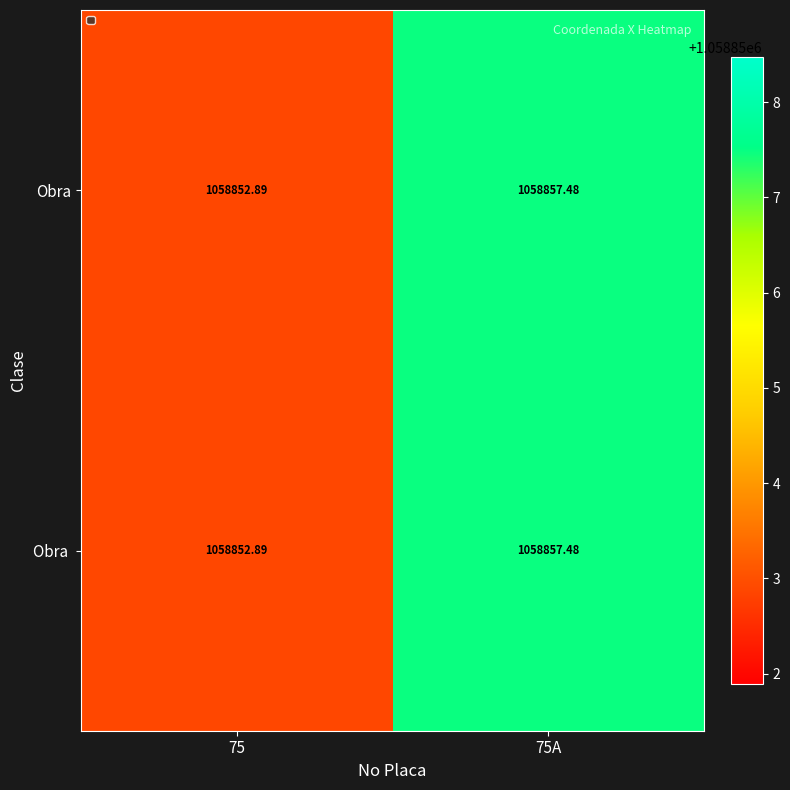

Count the number of categories in the chart.

2